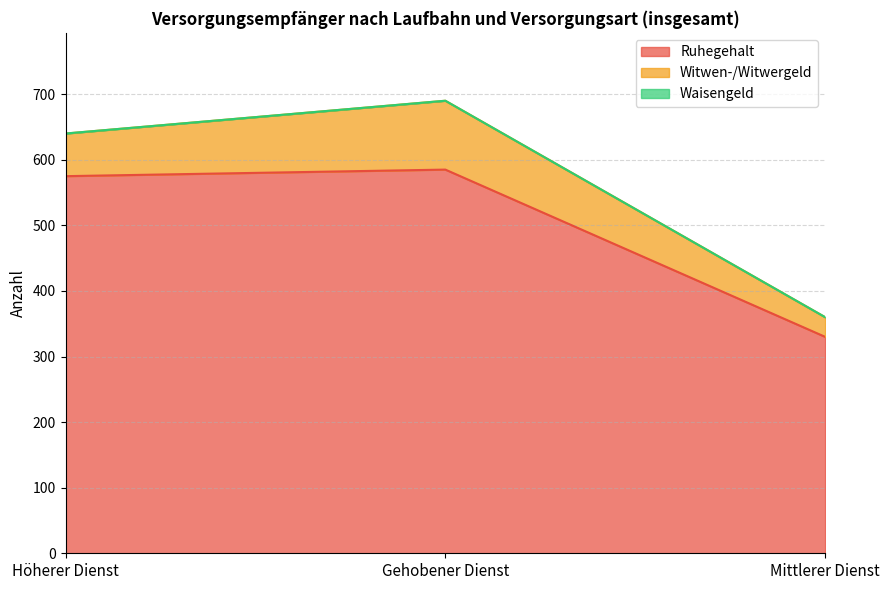

What is the maximum value shown in the chart?

585